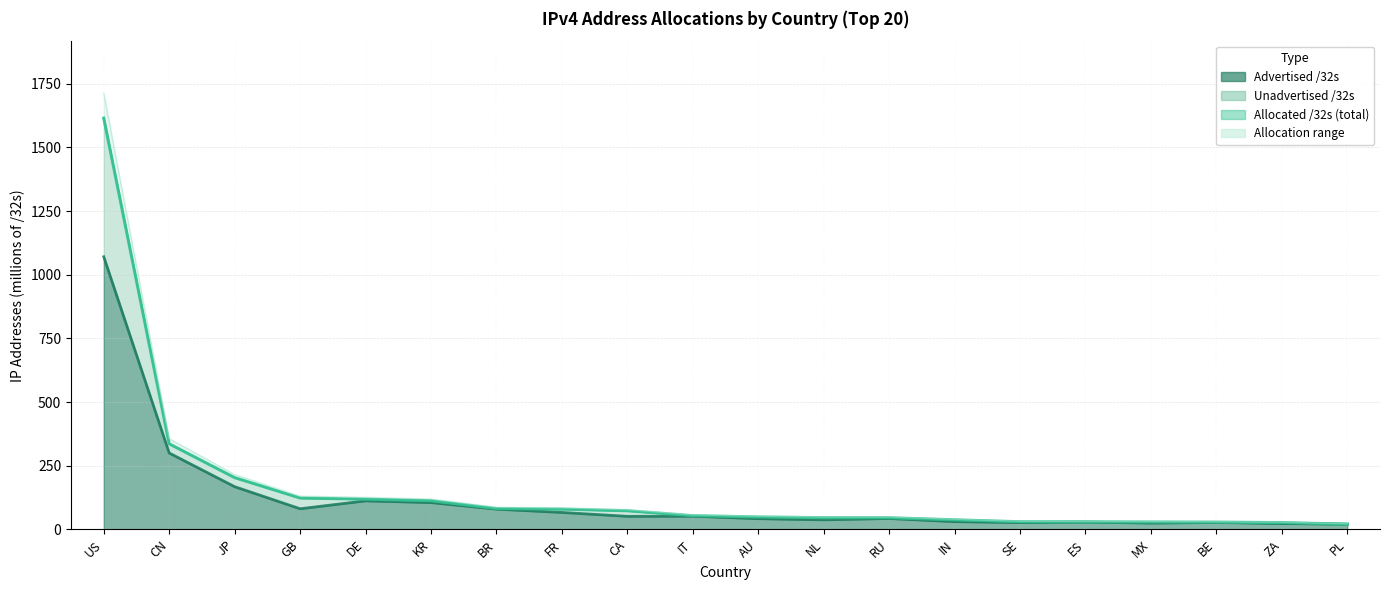

Which series has the widest spread of values?

Allocated /32s